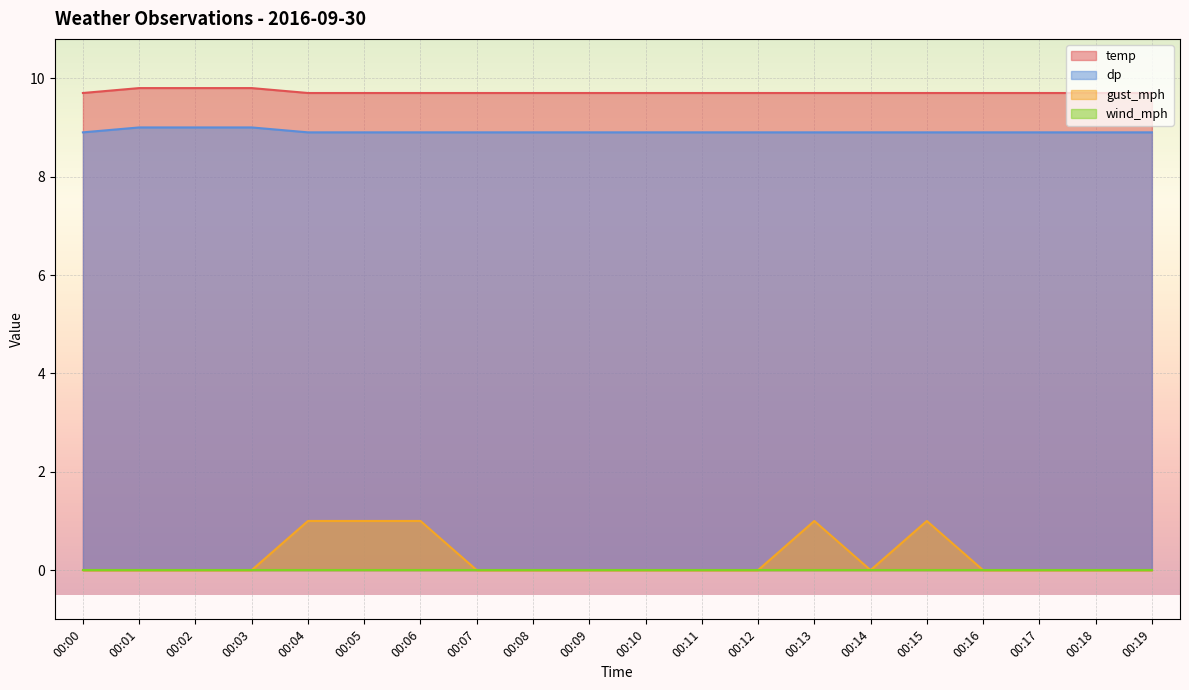

At how many categories does at least one series exceed 3?

20